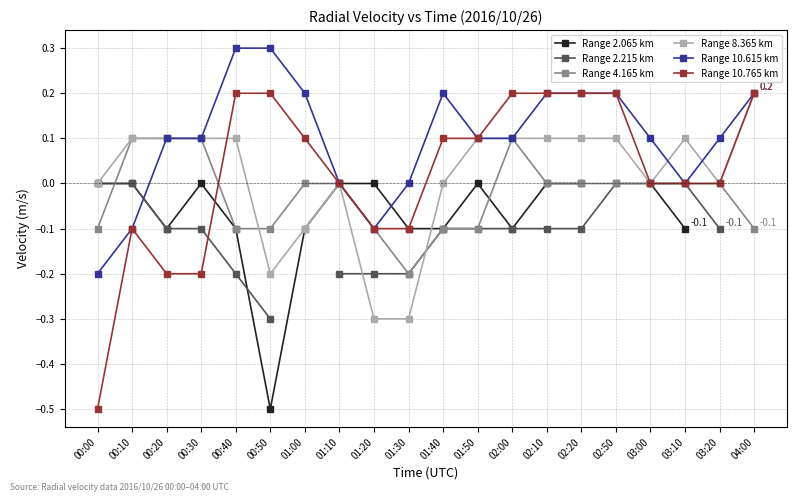

Is the value of Range 8.365 km at 01:20 greater than the value of Range 10.765 km at 01:40?

No